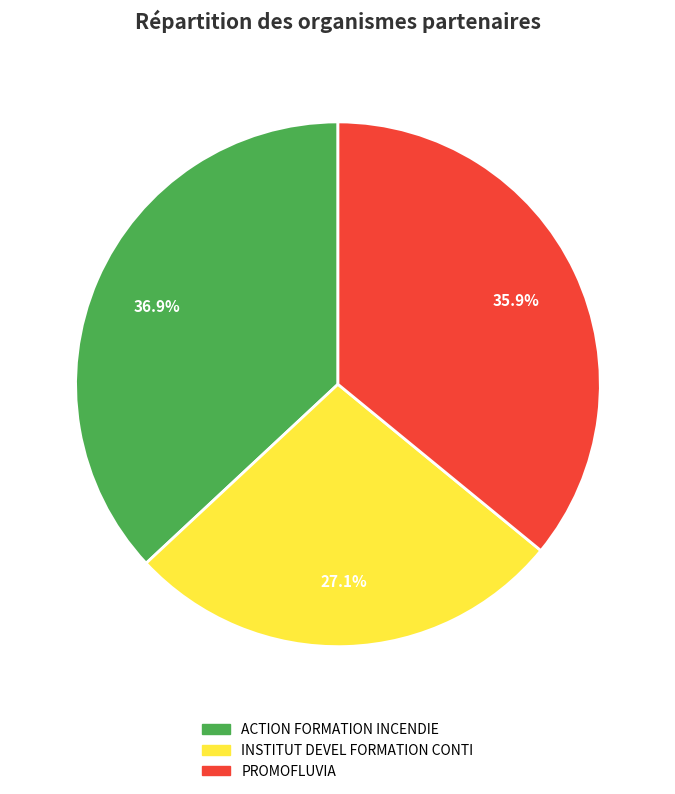

Is there any slice that represents more than half of the pie?

No